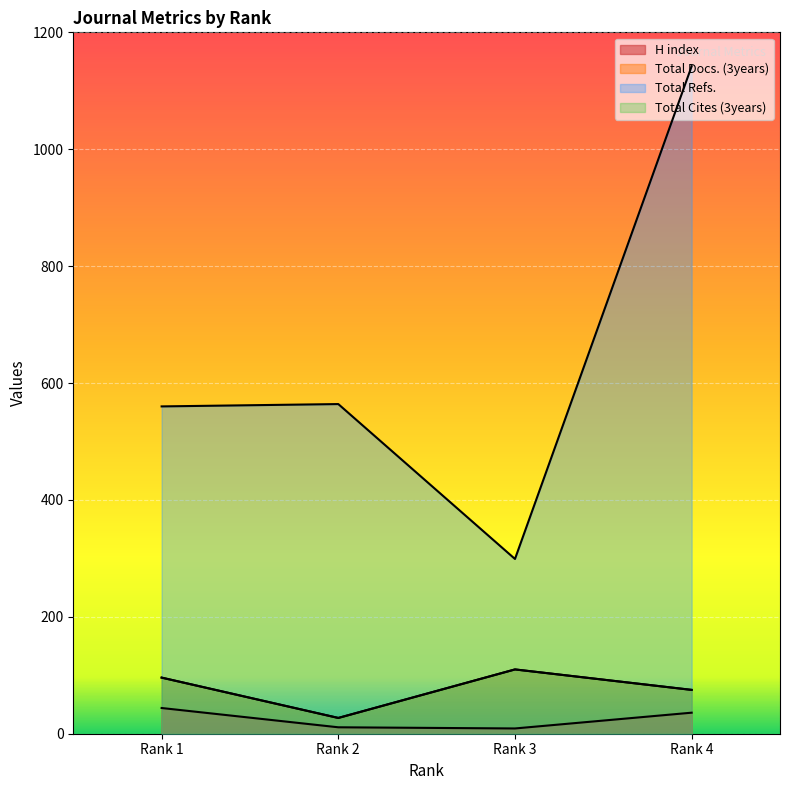

At how many categories does at least one series exceed 214?

4